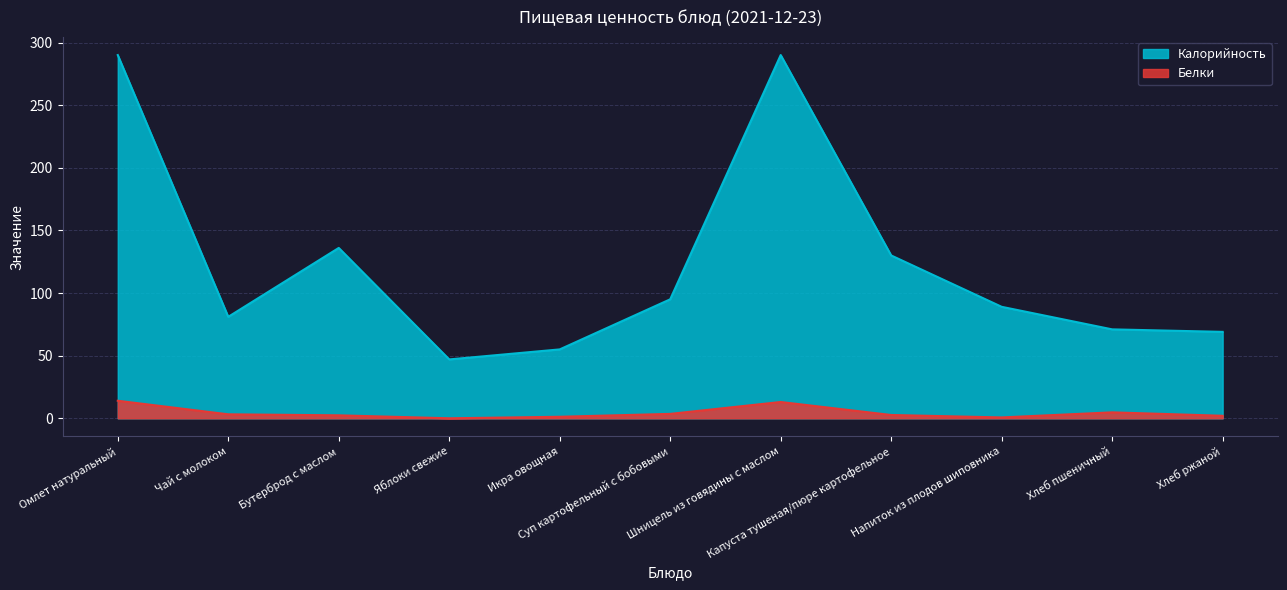

Is the value of Белки at Шницель из говядины с маслом greater than the value of Калорийность at Хлеб ржаной?

No